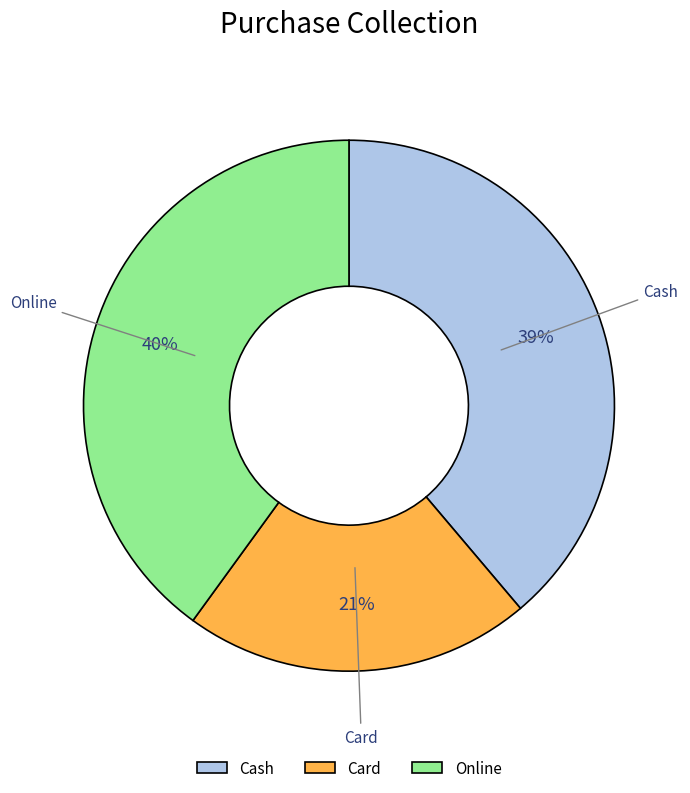

Rank the categories by value from lowest to highest.

Card, Cash, Online